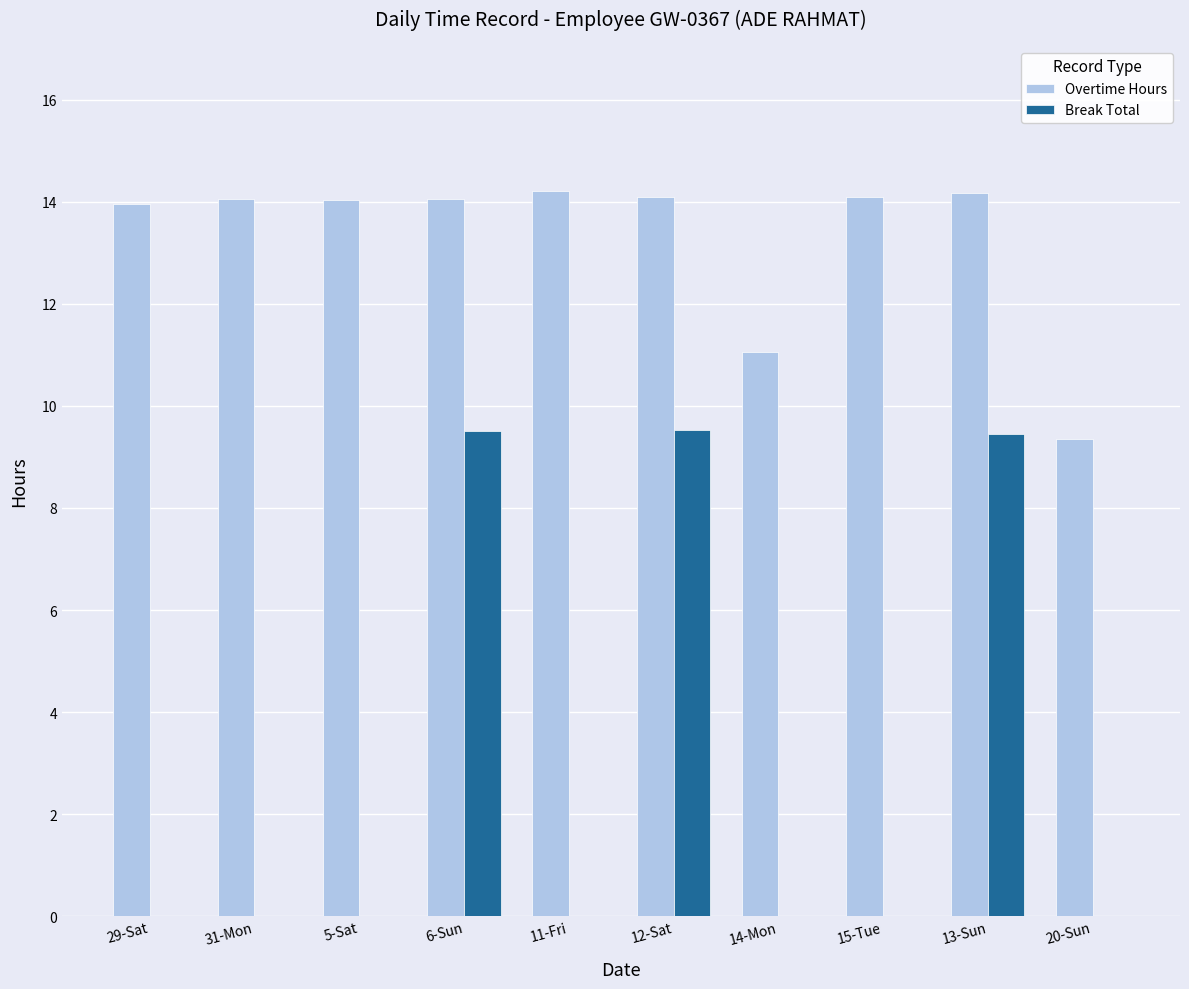

Between 12-Sat and 20-Sun, which series saw the biggest shift?

Break Total